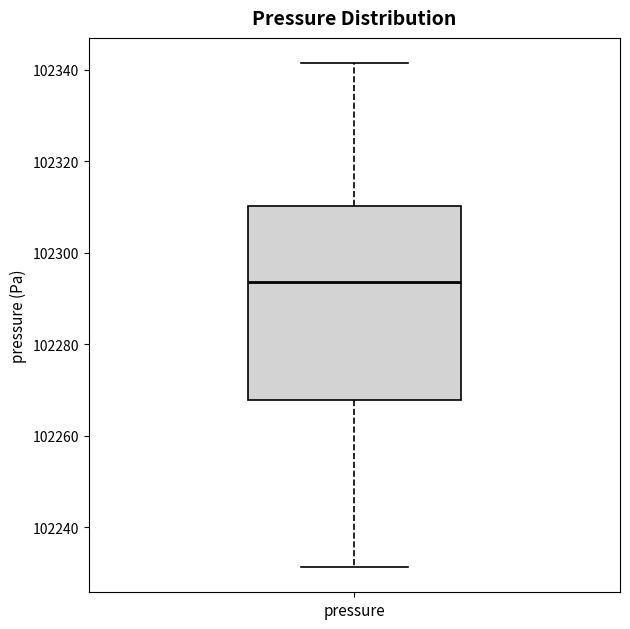

Where does the median line of the box for pressure sit on the y-axis? The values are not printed on the chart, so give them approximately, as read against the axis.

102294